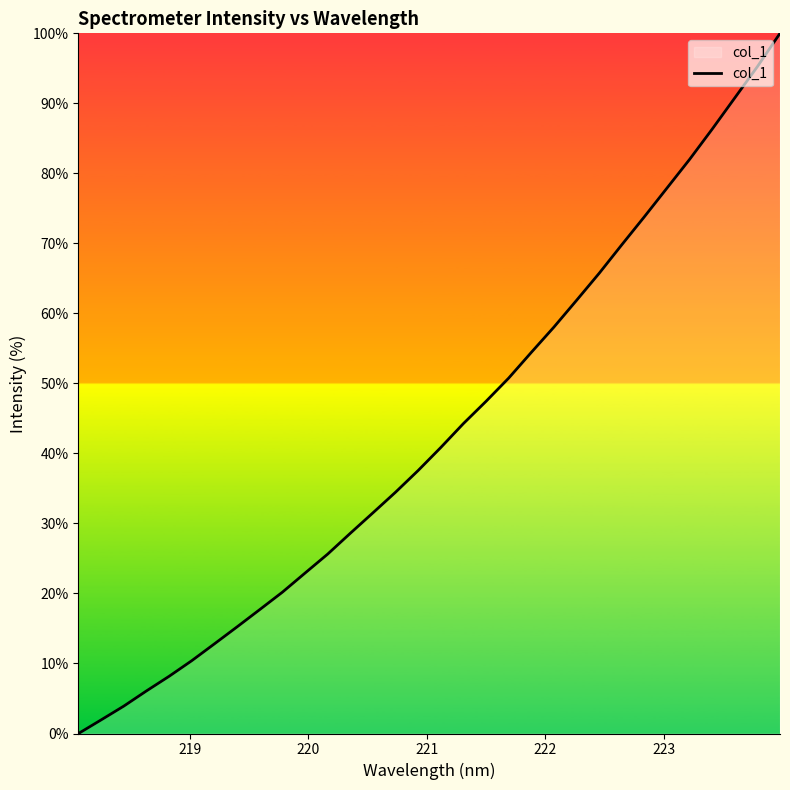

What is the maximum value shown in the chart?

100.0